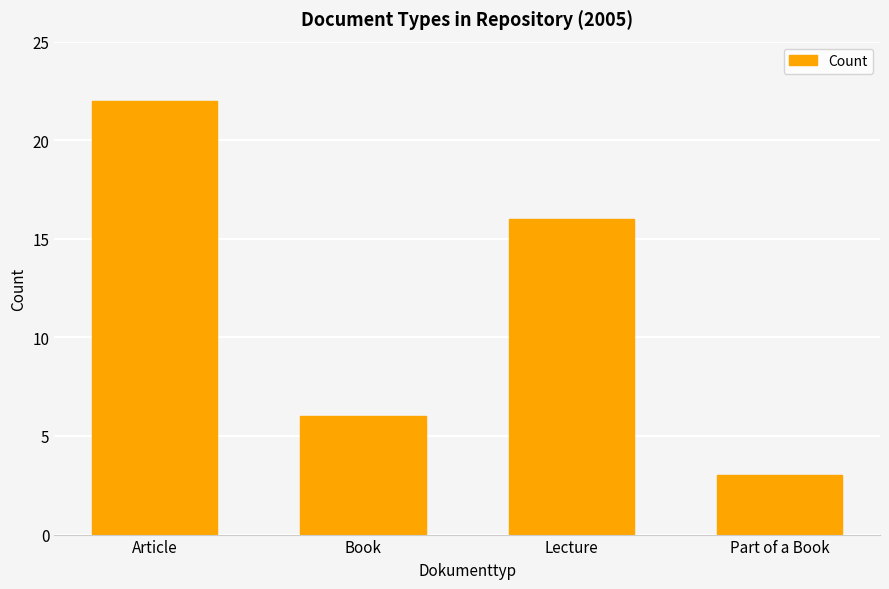

Which has a higher value, Lecture or Book?

Lecture